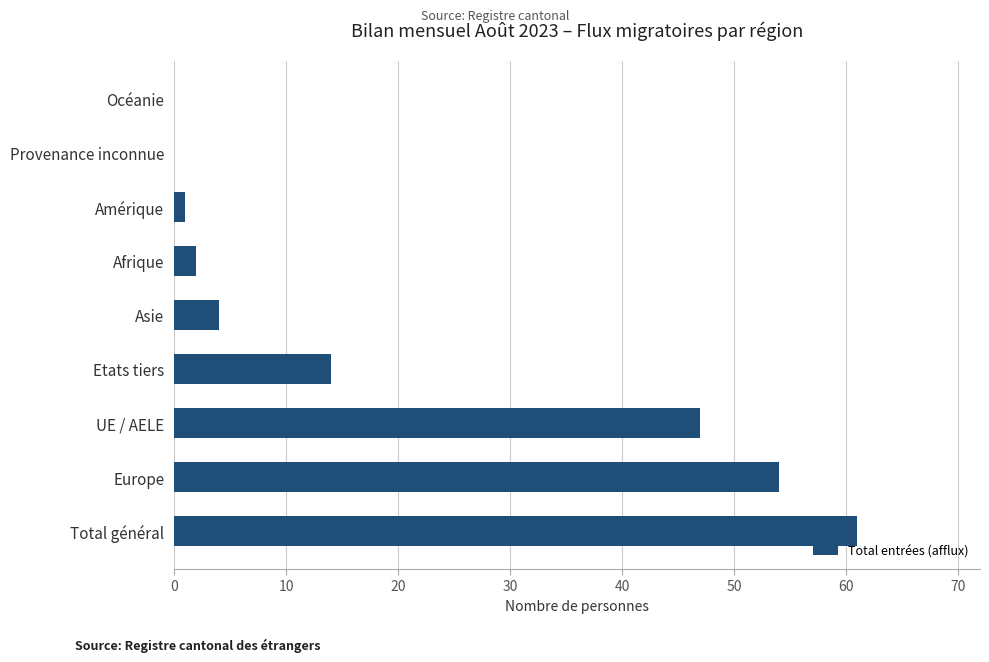

The chart shows a value of 61 at Total général. True or false?

True